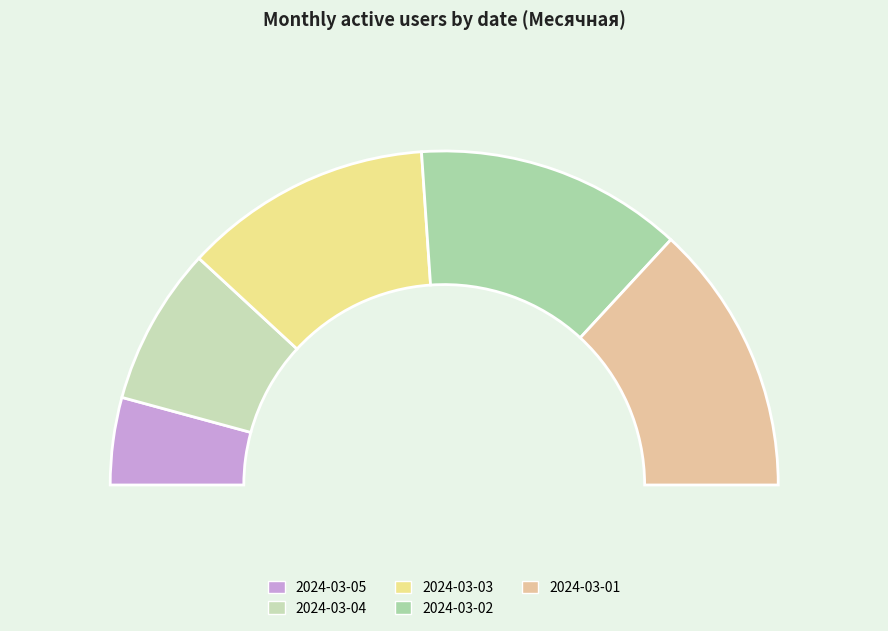

Does 2024-03-05 account for over 50% of the chart?

No